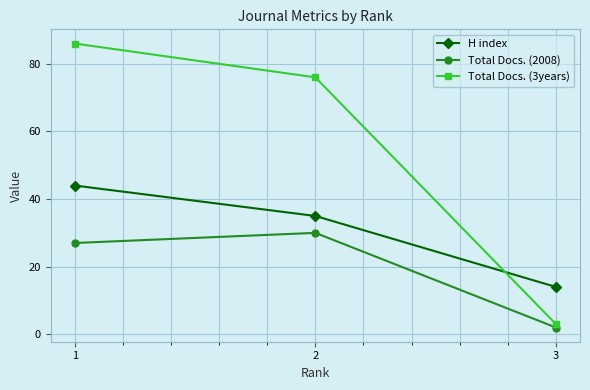

How many series are shown in this chart?

3